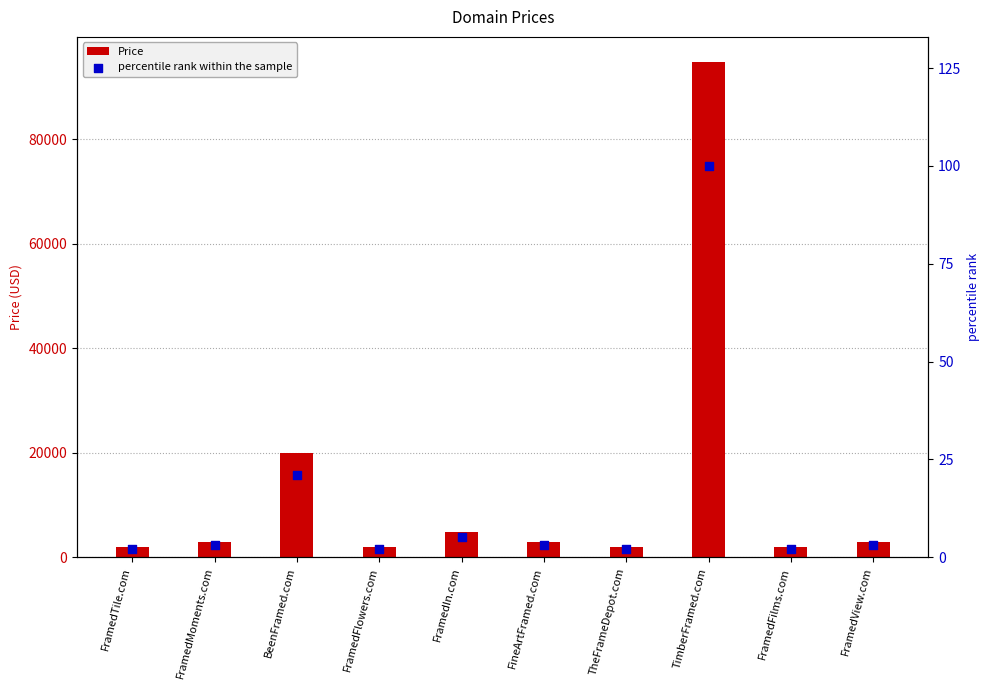

What are all the series names shown in the legend?

Price, percentile rank within the sample